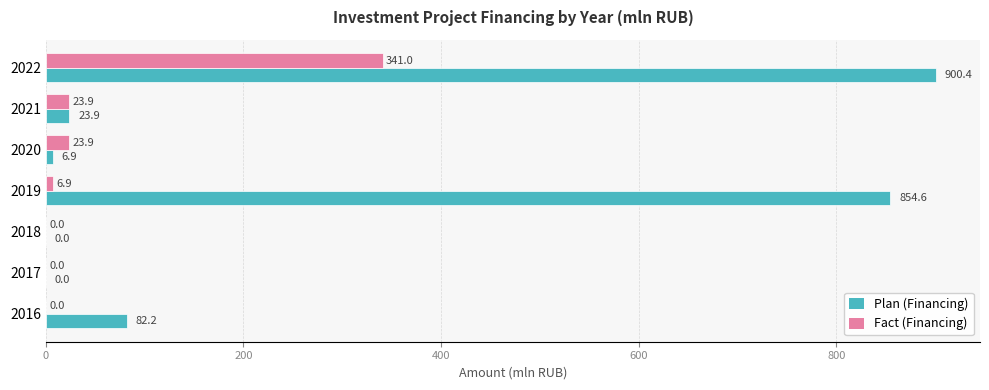

Which category has the highest value in the Fact (Financing) series?

2022